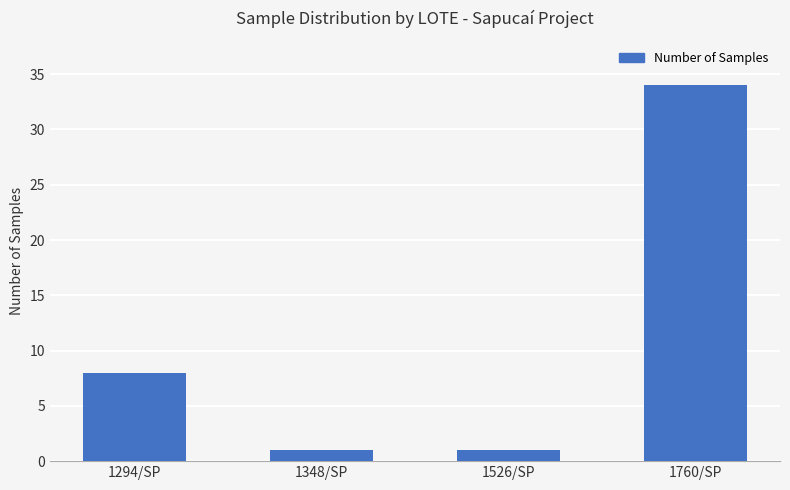

What is the label of the 2nd bar from the left?

1348/SP